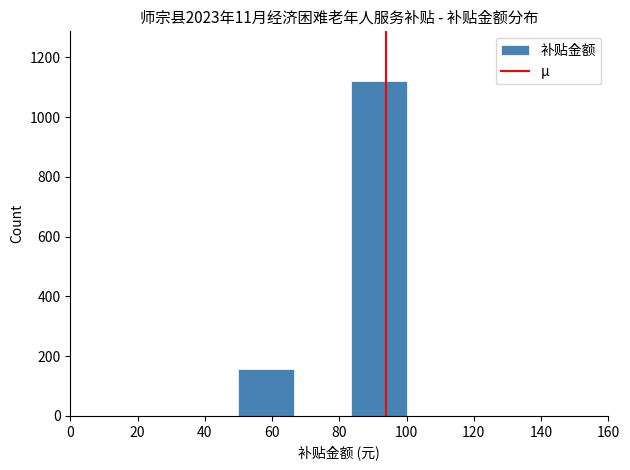

Reading left to right, list every bar in this chart as the range it spans on the x-axis followed by its height. Neither the bar edges nor the heights are printed on the chart, so give them approximately, as read against the axes.

50 to 66: 160
66 to 84: 0
84 to 100: 1120